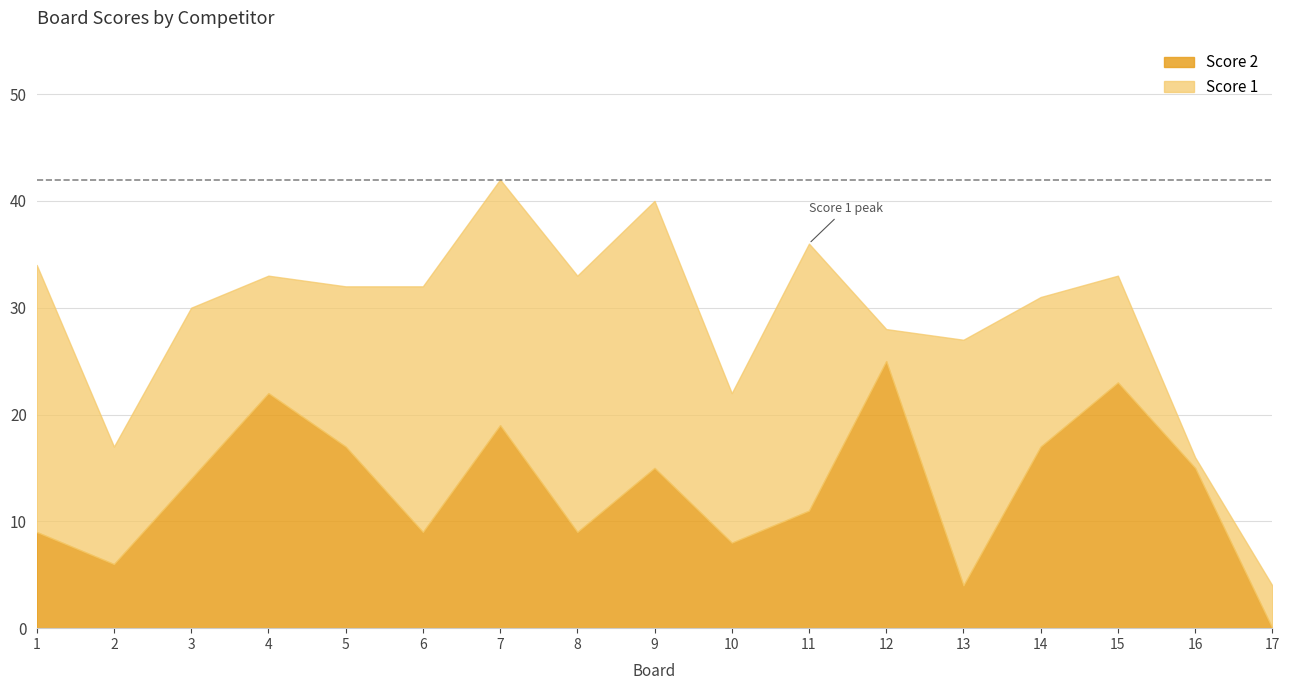

True or false: Score 1 and Score 2 cross at least once.

True